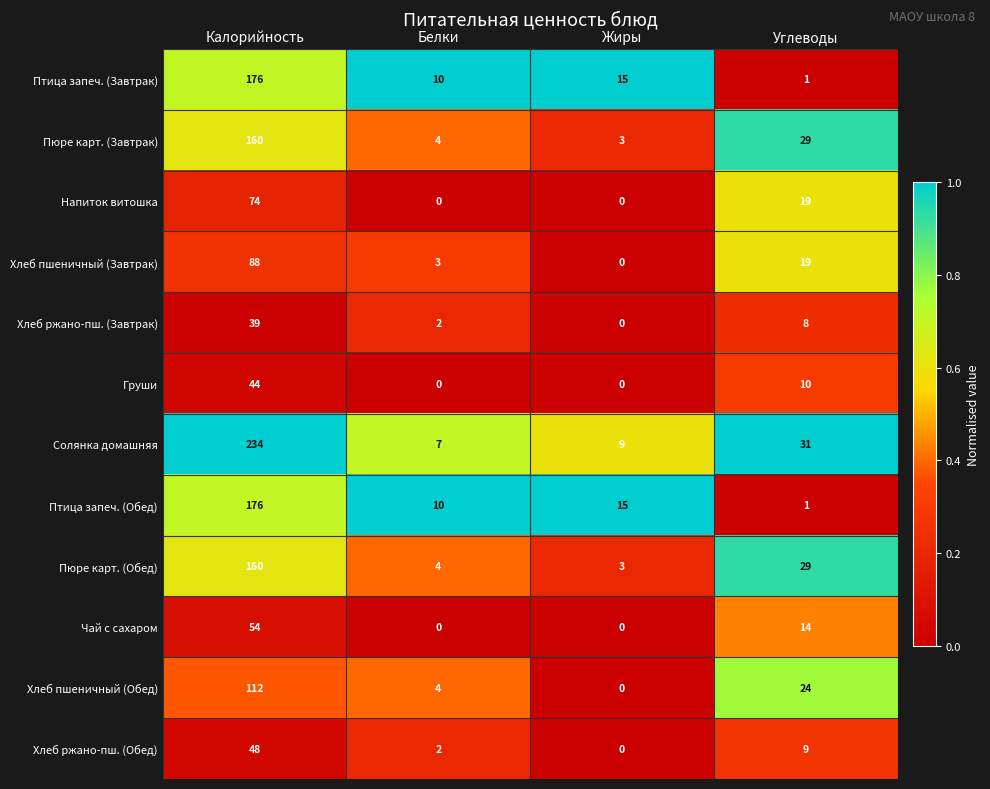

Which series has the largest range (max minus min)?

Солянка домашняя